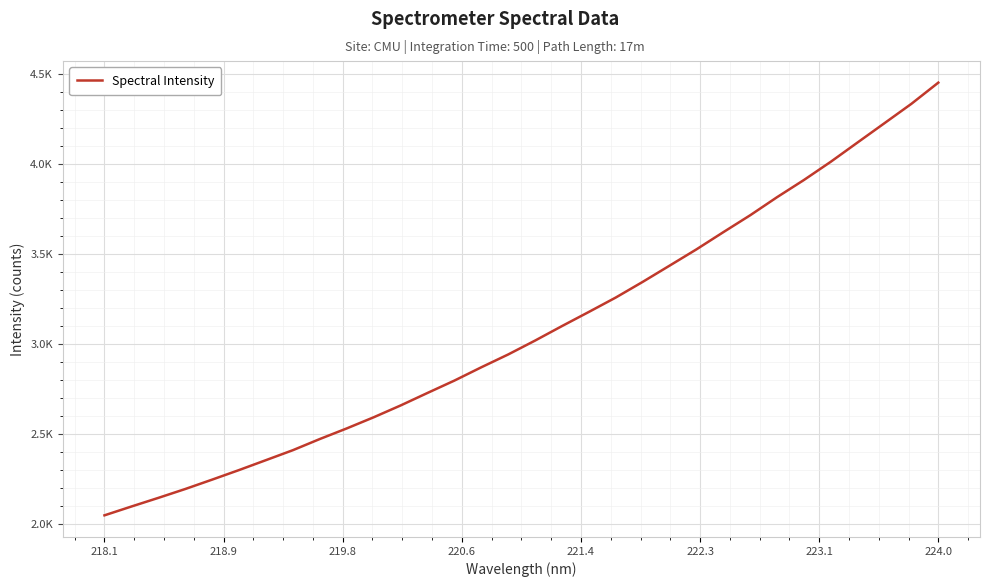

Does the chart have visible grid lines?

Yes